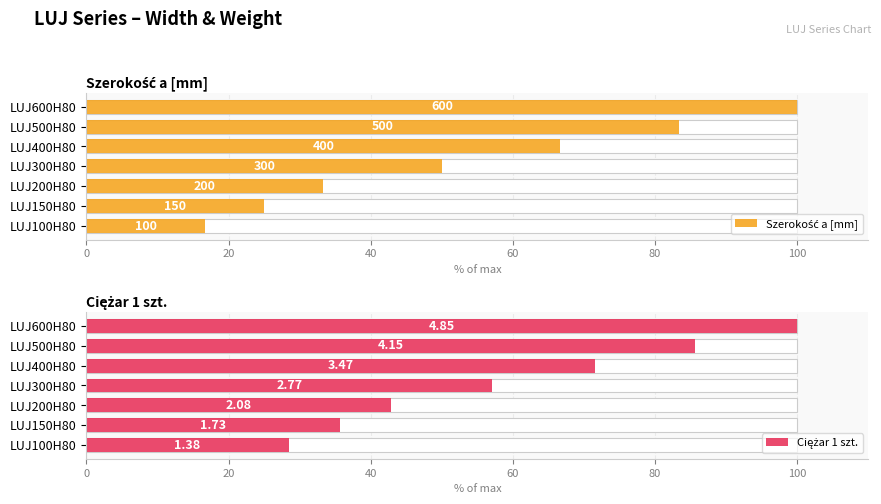

What is the value of the Ciężar 1 szt. bar at the 4th from the left?

57.1